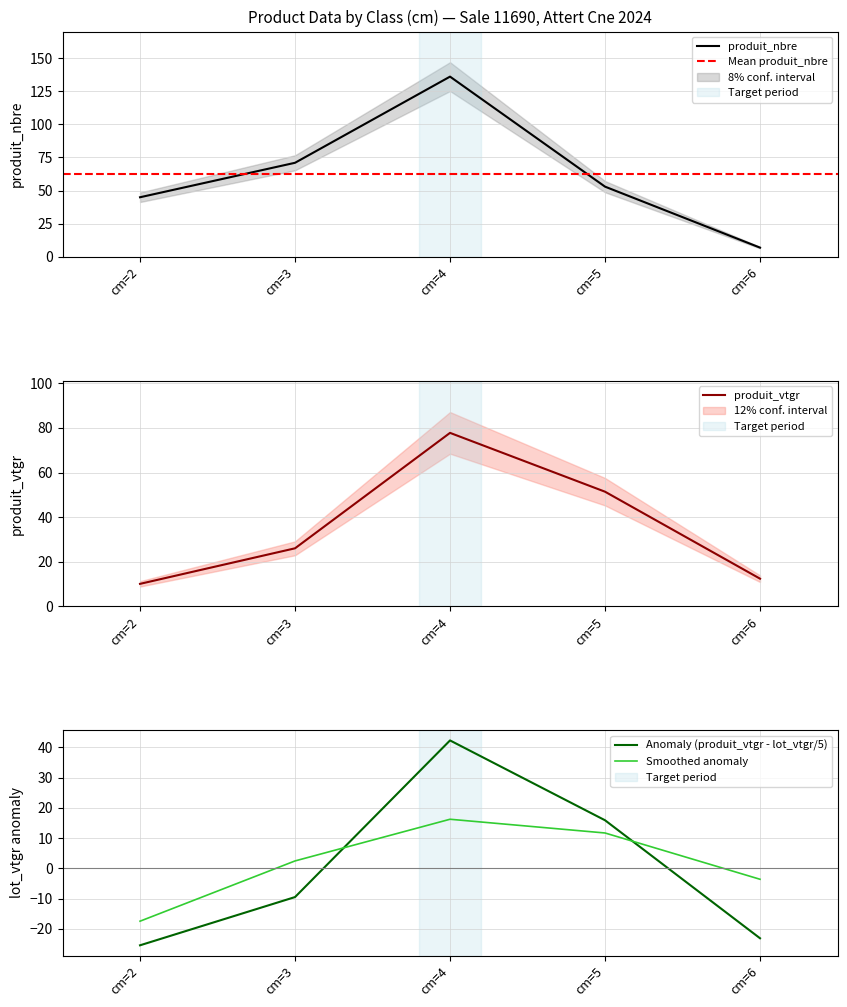

Is it true that produit_nbre equals 136 at cm=4?

True